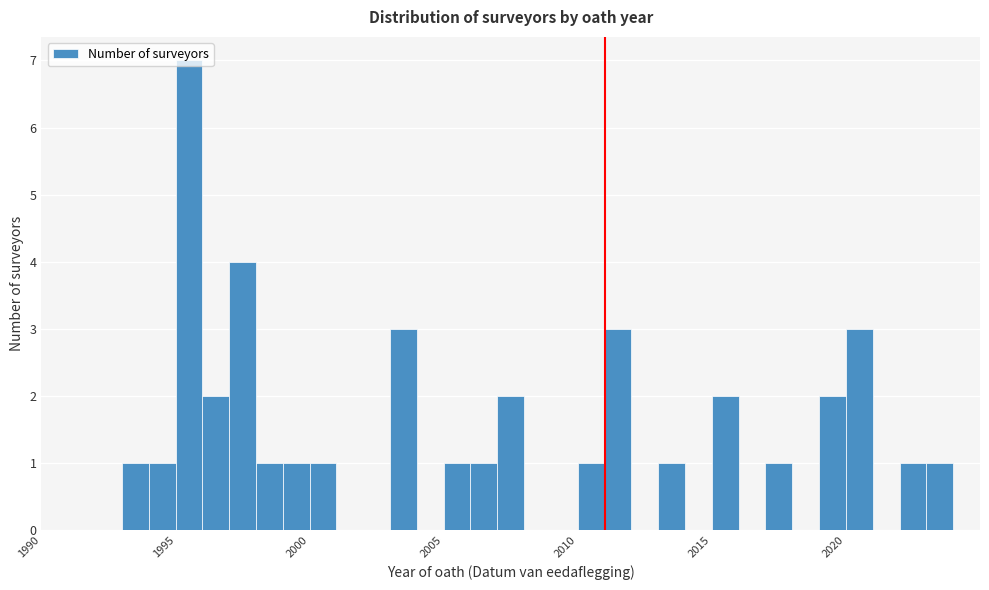

Around what value on the x-axis is the tallest bar? Give the approximate position of its centre, as read against the axis.

1995.5